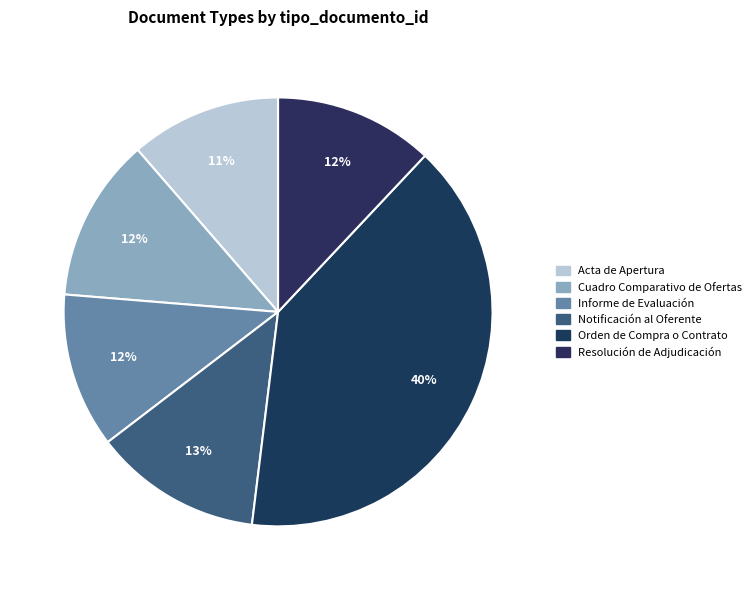

How many slices are in this pie chart?

6